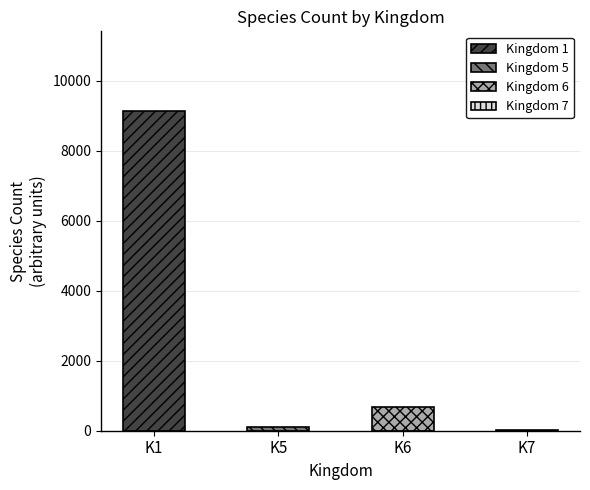

Reading left to right, list all the values displayed in this chart.

1=9131	5=104	6=692	7=28